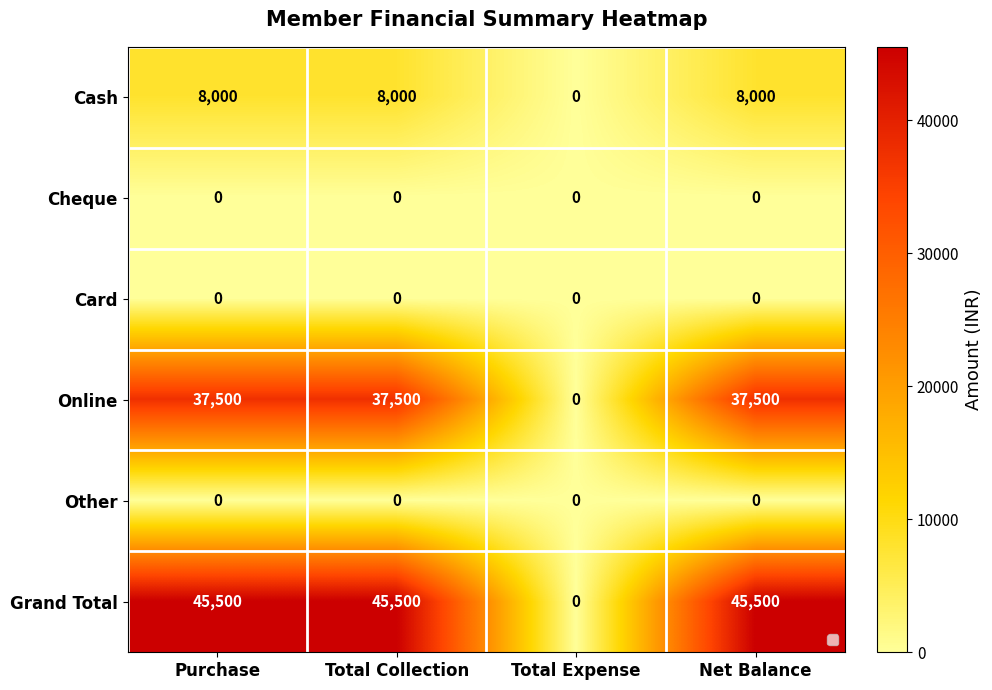

Rank the series at Total Collection from highest to lowest value.

Grand Total, Online, Cash, Cheque, Card, Other